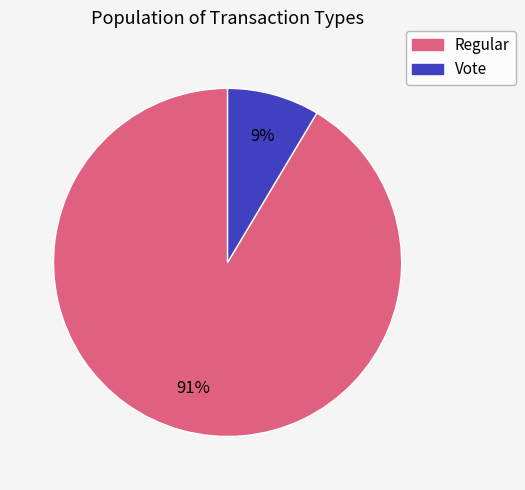

What is the majority slice?

Regular